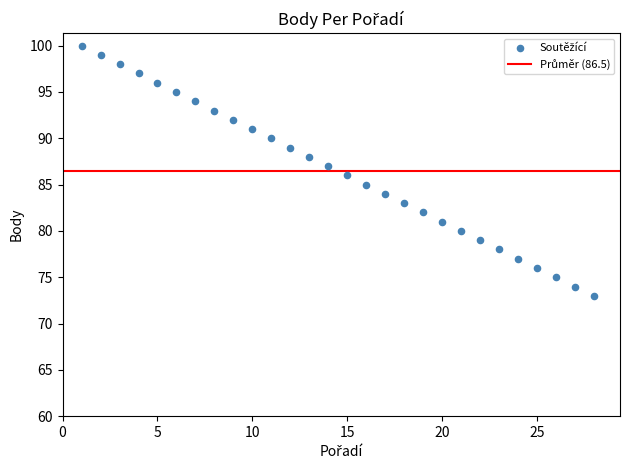

What is the range of Y values (max minus min)?

27